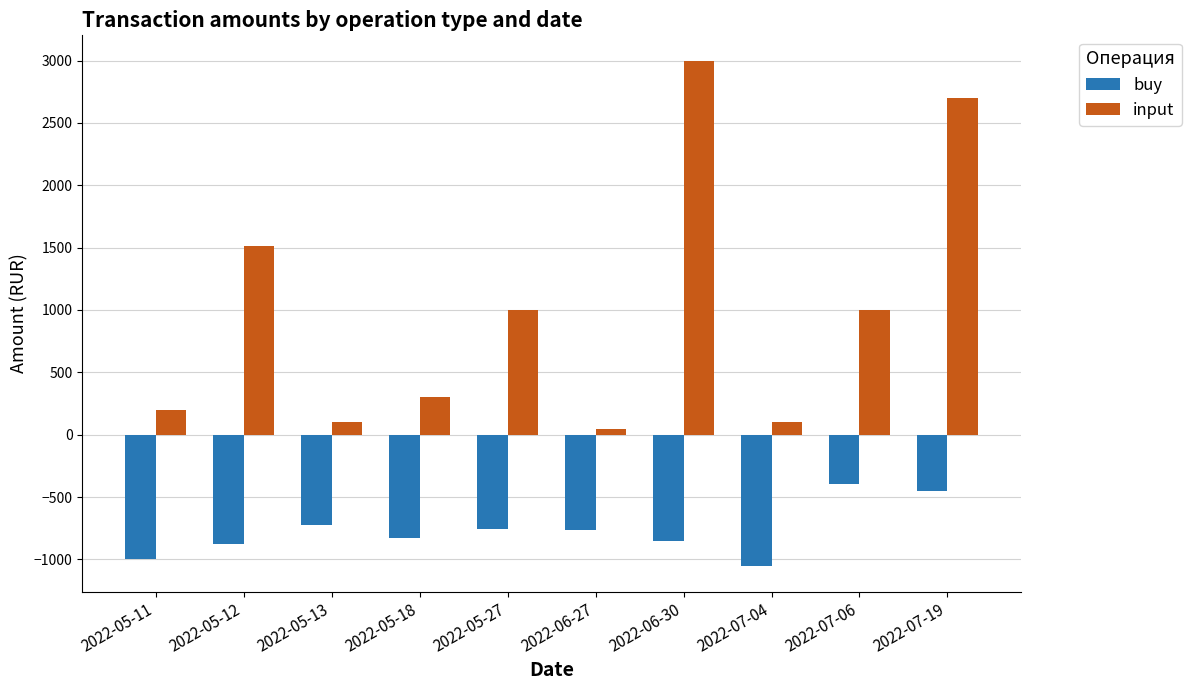

What is the greatest value displayed?

3000.0